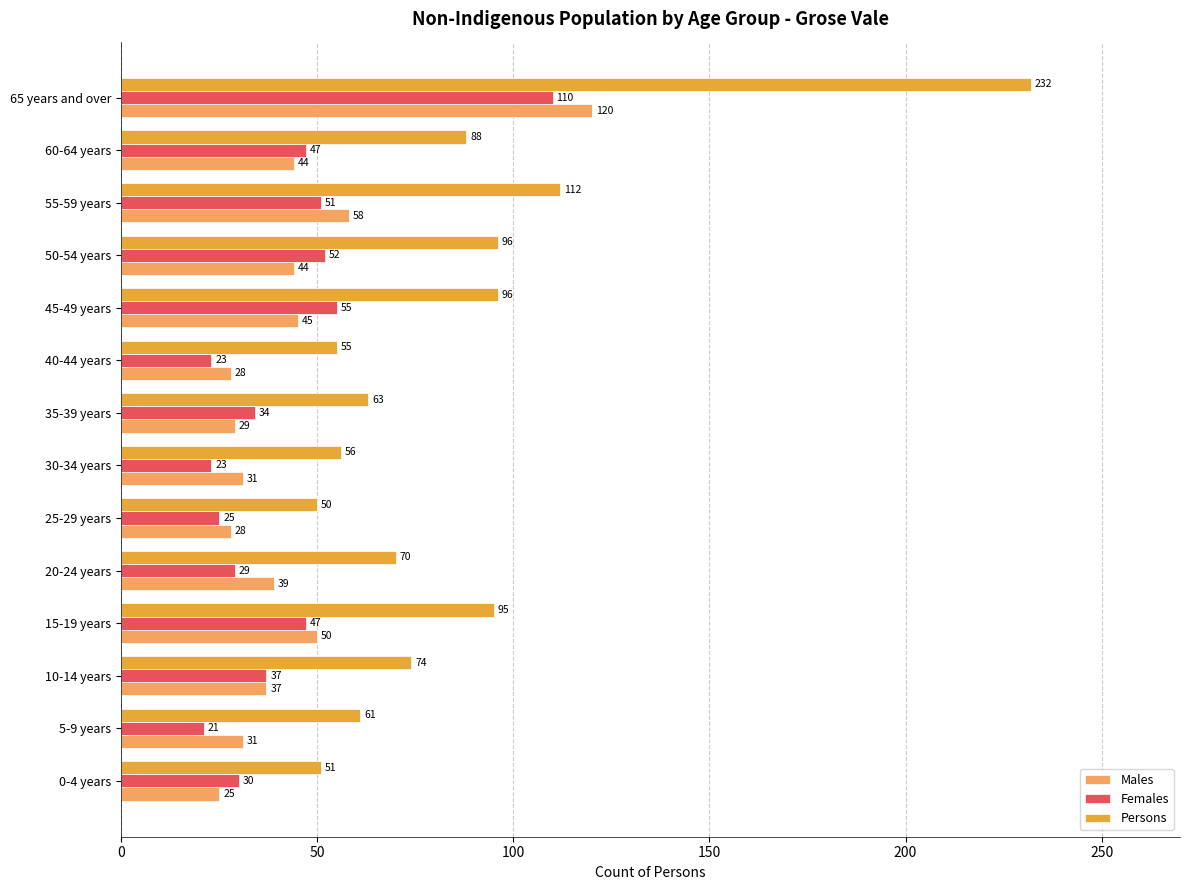

Where is Persons nearest to the value 141?

55-59 years